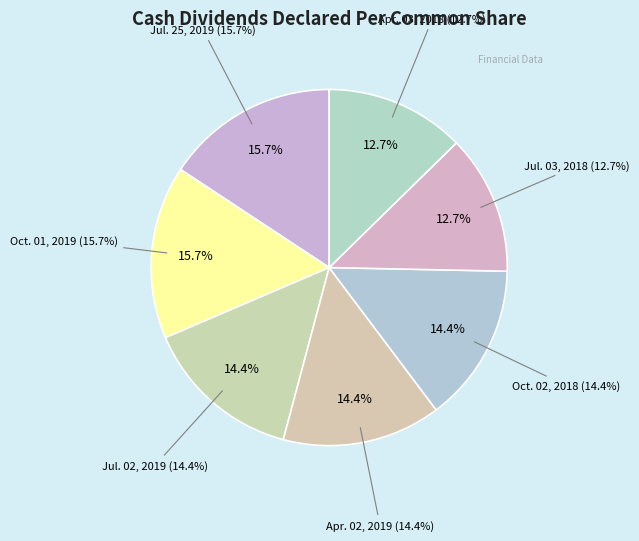

Which category has the smallest portion of the pie?

Jul. 03, 2018